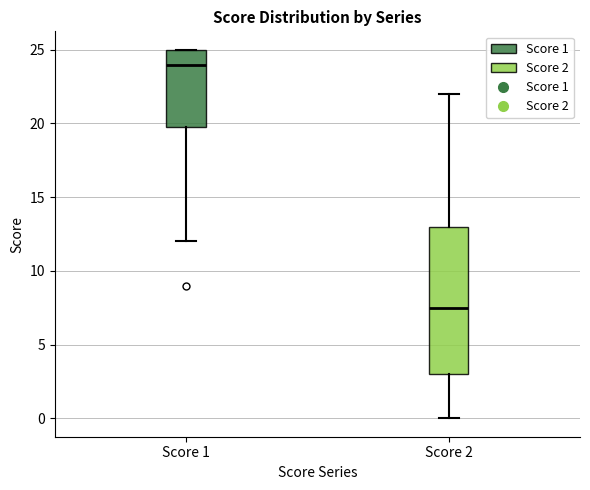

Reading left to right, transcribe this box plot: for each box, give where its median line is, the range the box spans, and where its two whiskers end, as read against the y-axis. The values are not printed on the chart, so give them approximately, as read against the axis.

Score 1: median 24.0, box 20.0 to 25.0, whiskers 12.0 to 25.0
Score 2: median 7.5, box 3.0 to 13.0, whiskers 0.0 to 22.0